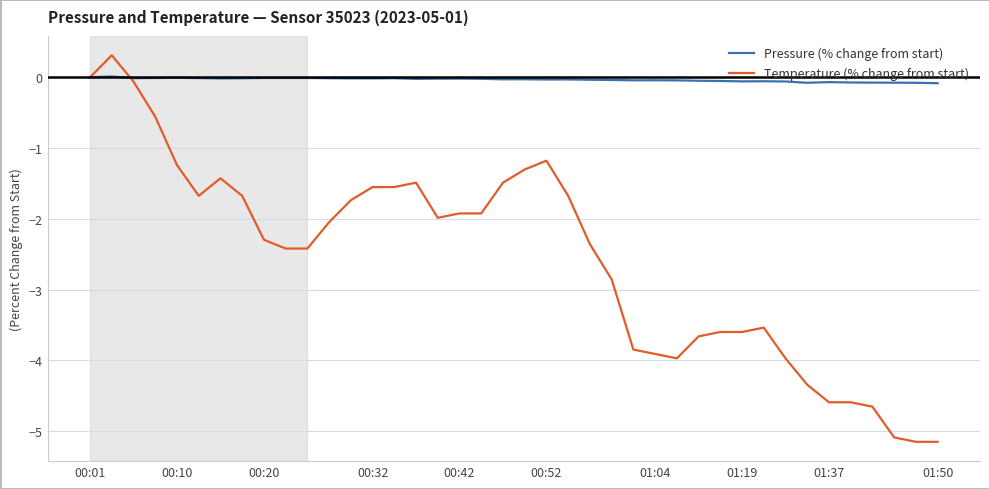

Which series has the widest spread of values?

Temperature (% change from start)